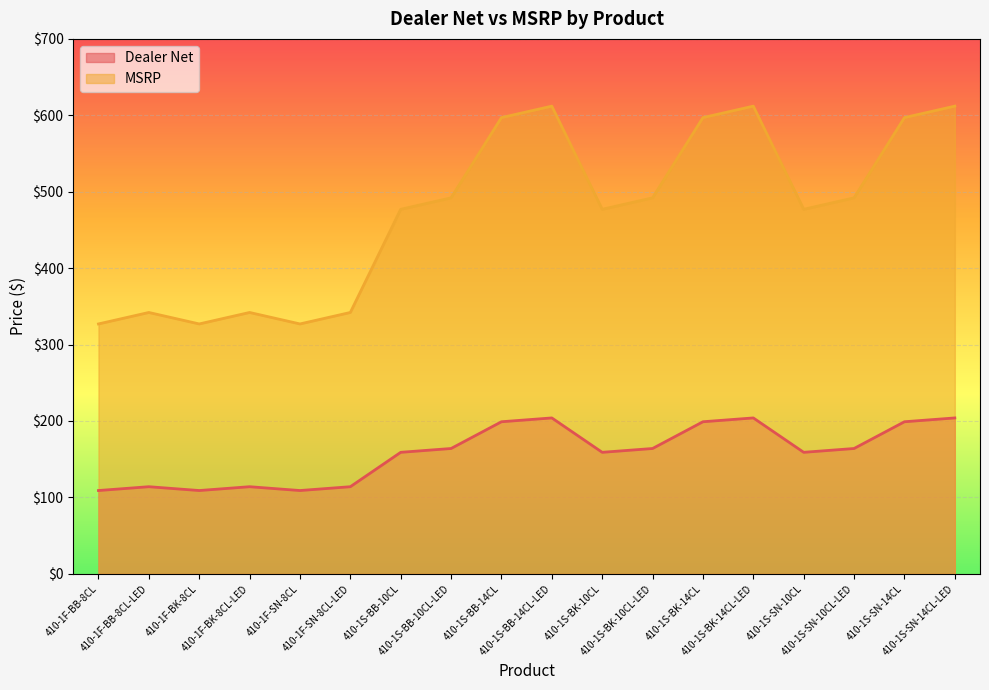

What is the sum of the Dealer Net values at 410-1F-BB-8CL and 410-1S-BK-10CL?

268